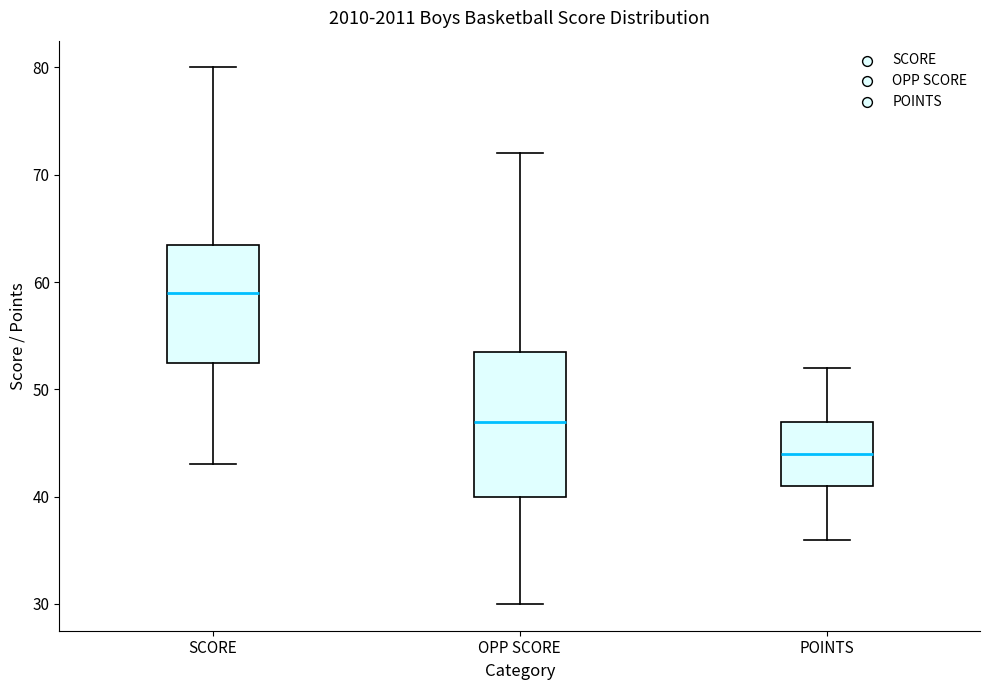

Which box's median line is the lowest?

POINTS